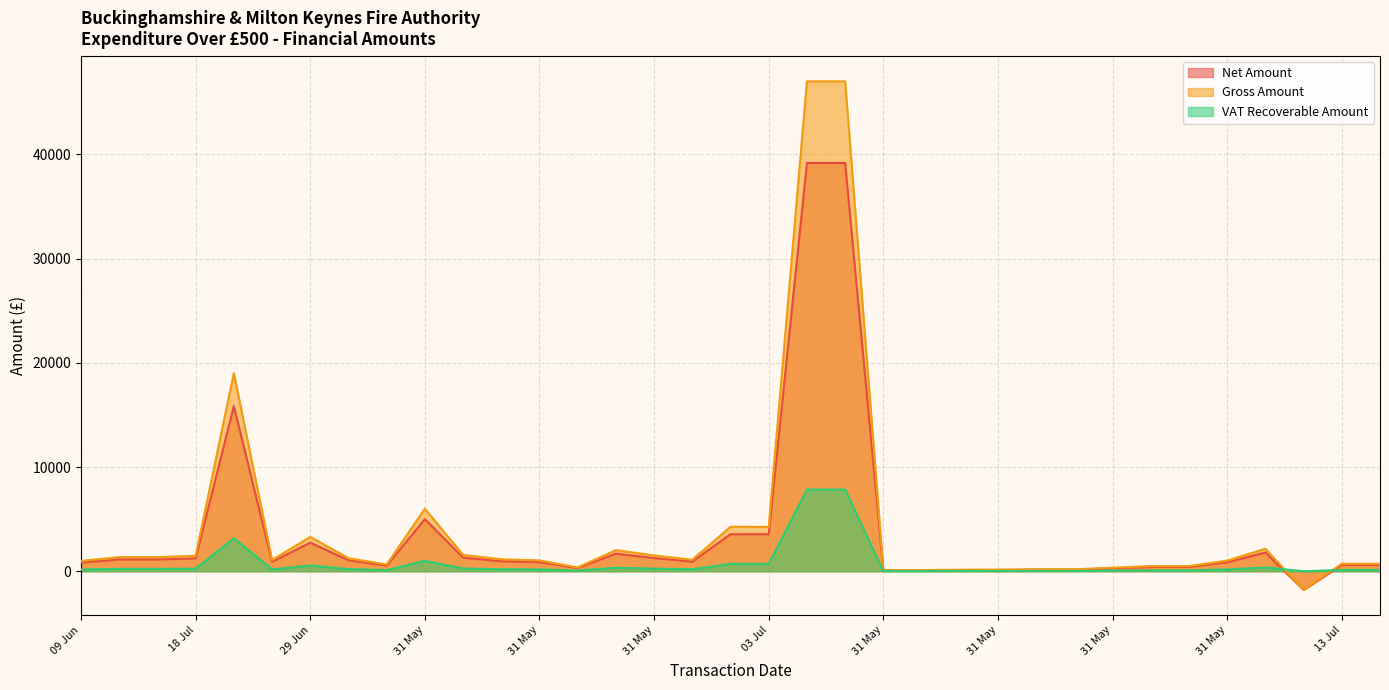

At which label does VAT Recoverable Amount first exceed 180?

09 Jun